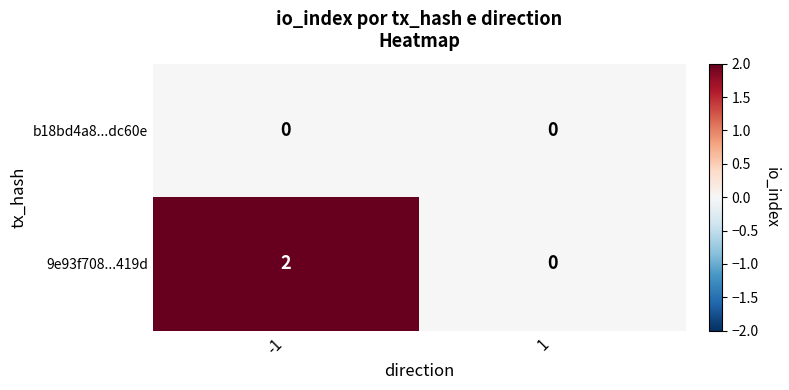

List the series in order of their overall mean, highest first.

9e93f708...419d, b18bd4a8...dc60e